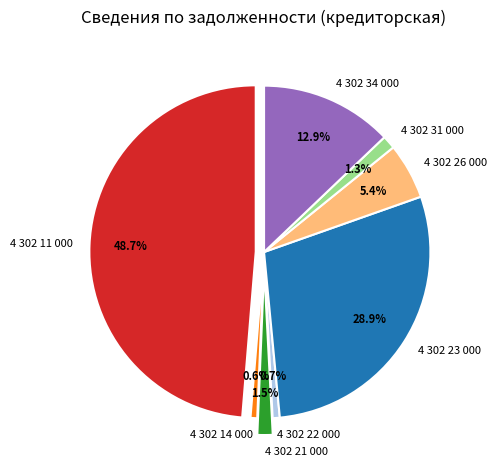

Rank the categories by value from lowest to highest.

4 302 14 000, 4 302 22 000, 4 302 31 000, 4 302 21 000, 4 302 26 000, 4 302 34 000, 4 302 23 000, 4 302 11 000